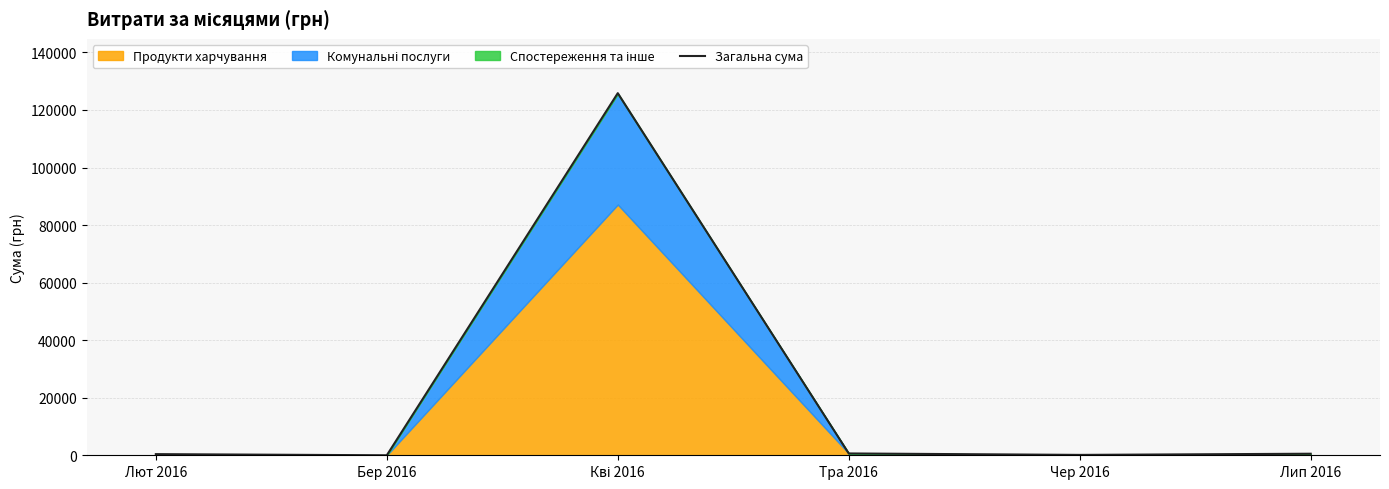

What is the label of the 6th point from the right?

Лют 2016